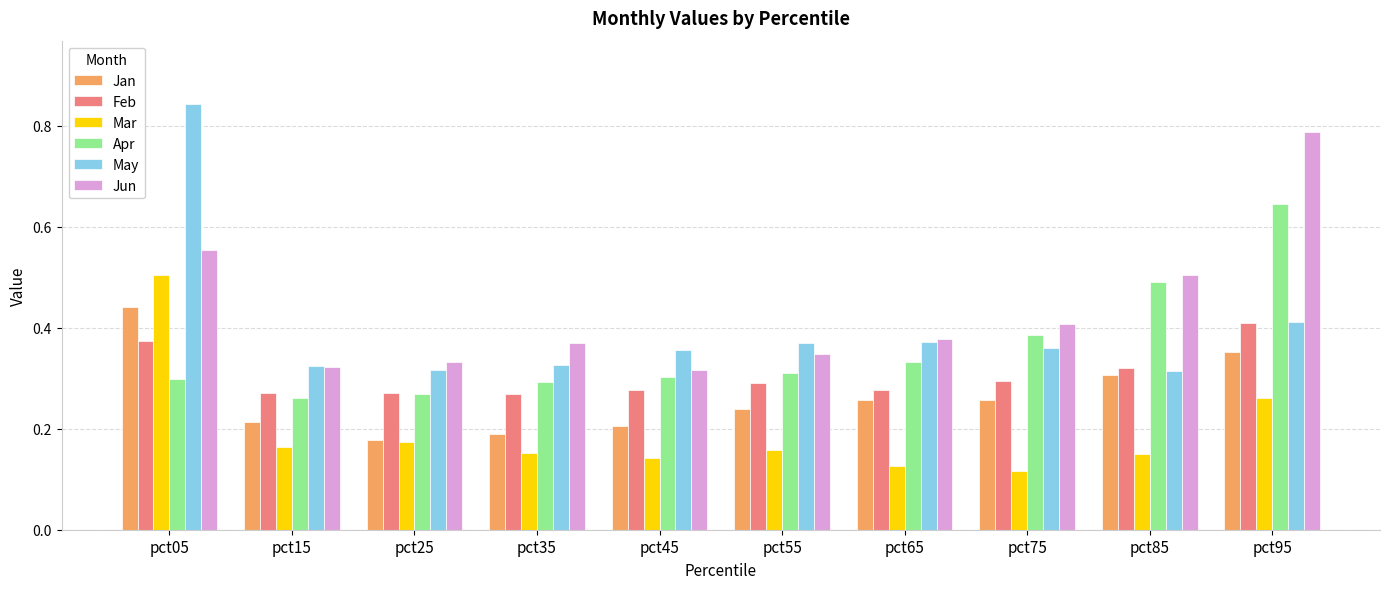

Which series has the widest spread of values?

May